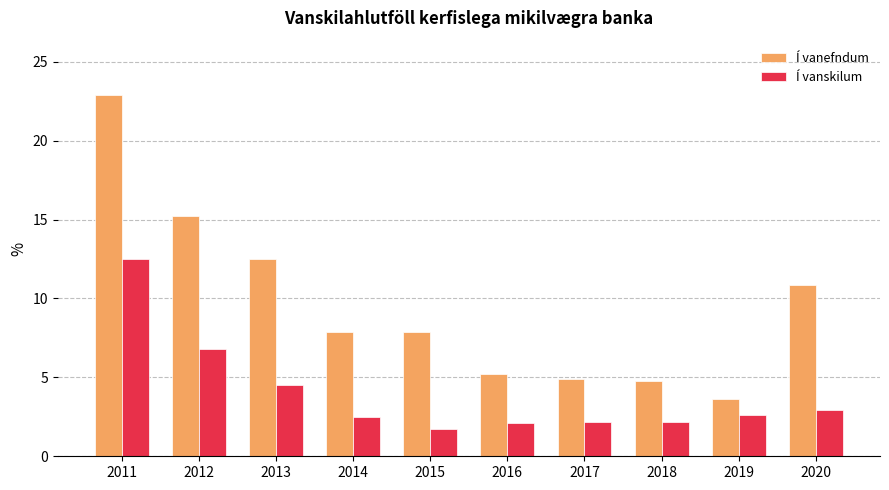

Which series changed the most between 2016 and 2019?

Í vanefndum